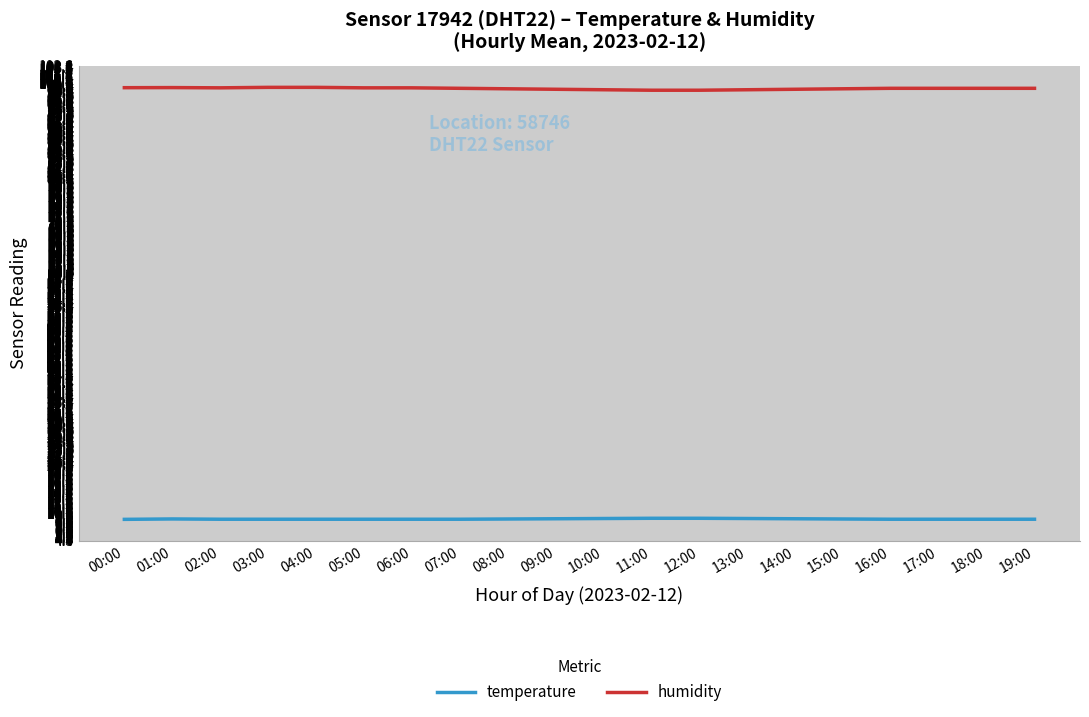

Rank the series by their maximum value, from highest to lowest.

humidity, temperature